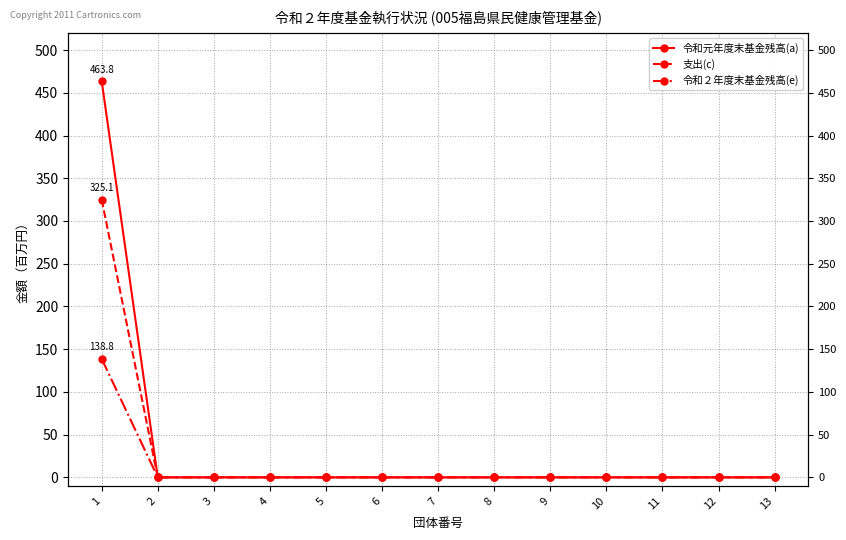

Is the value of 令和２年度末基金残高(e) at 7 greater than the value of 支出(c) at 11?

No